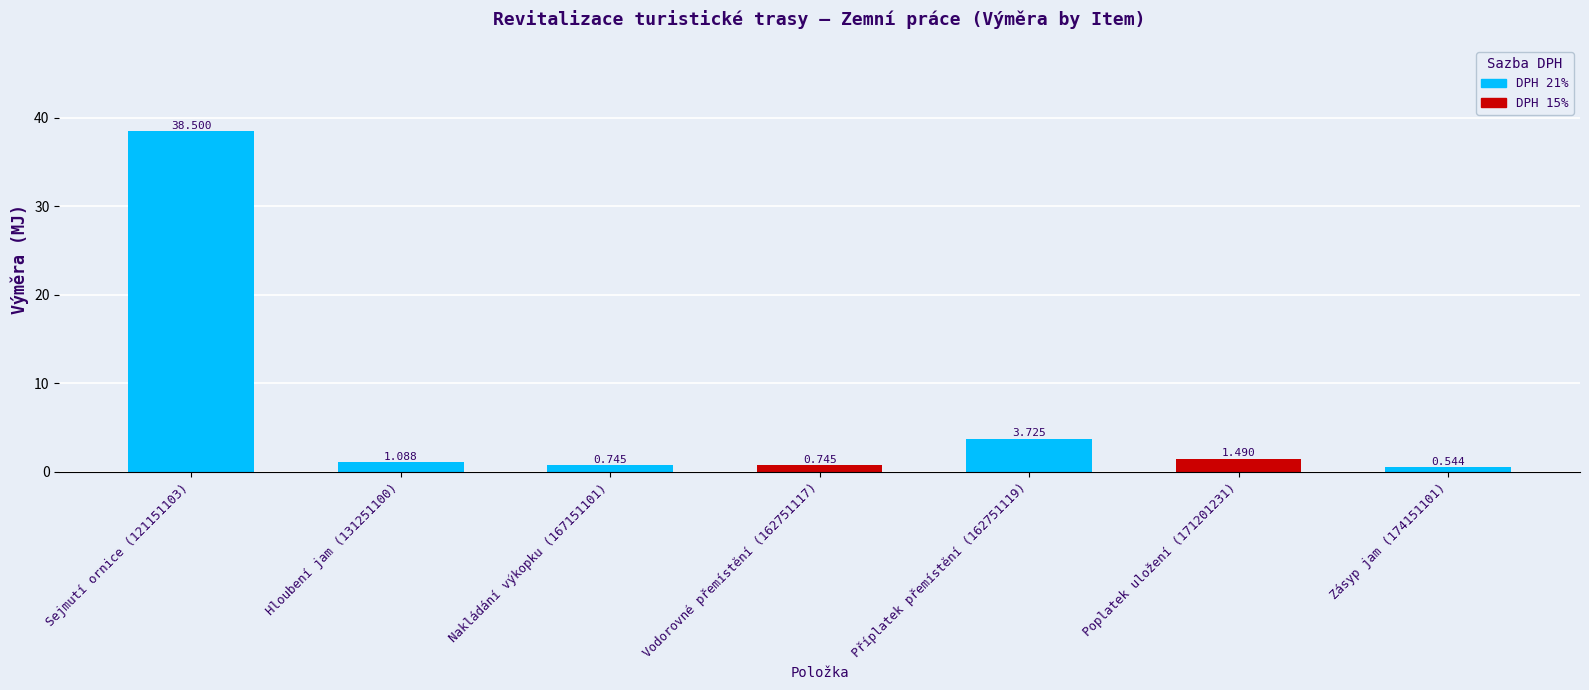

What is the change in value from Hloubení jam (131251100) to Nakládání výkopku (167151101)?

-0.3